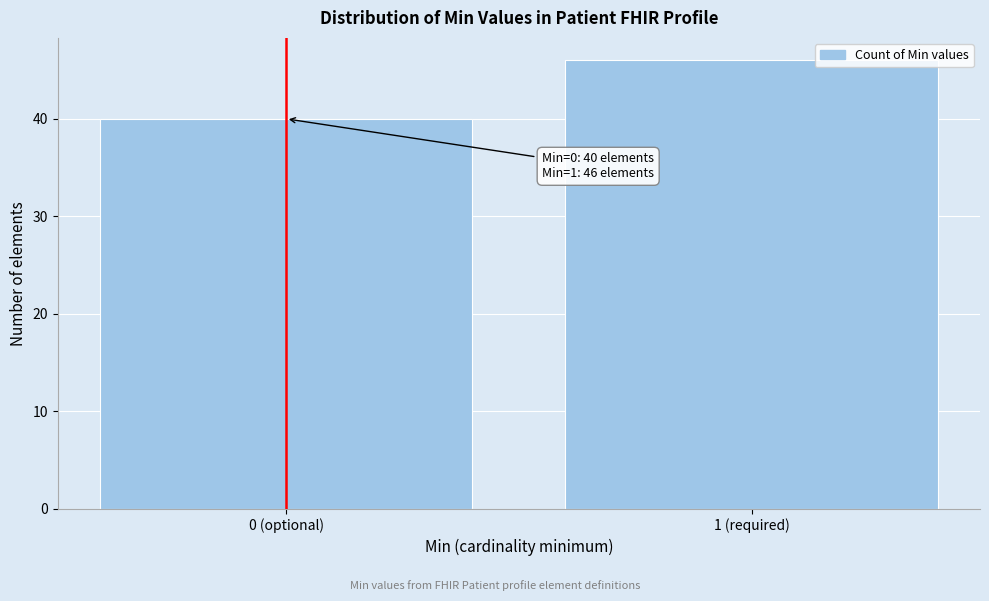

Reading left to right, what are all the values shown in this chart?

0 (optional)=40	1 (required)=46